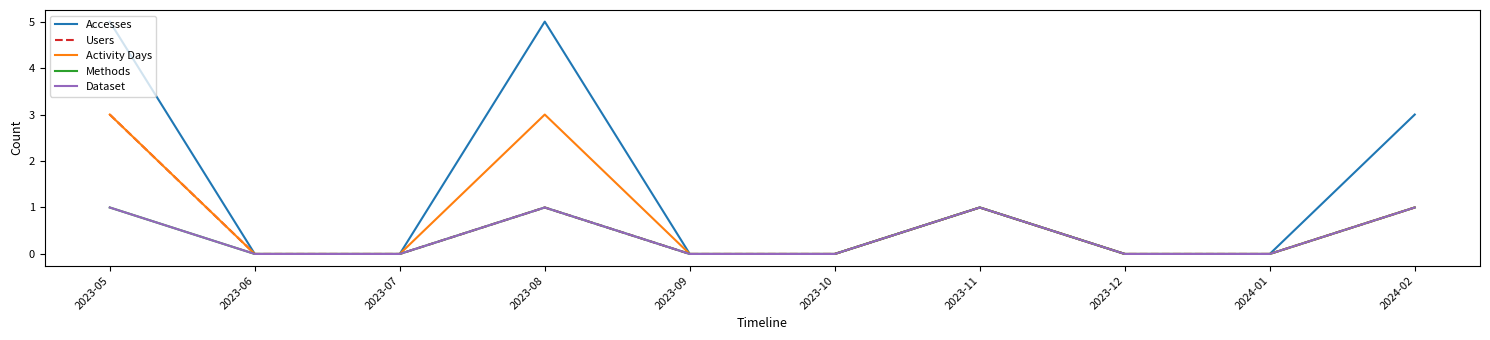

True or false: Accesses and Activity Days intersect in this chart.

False